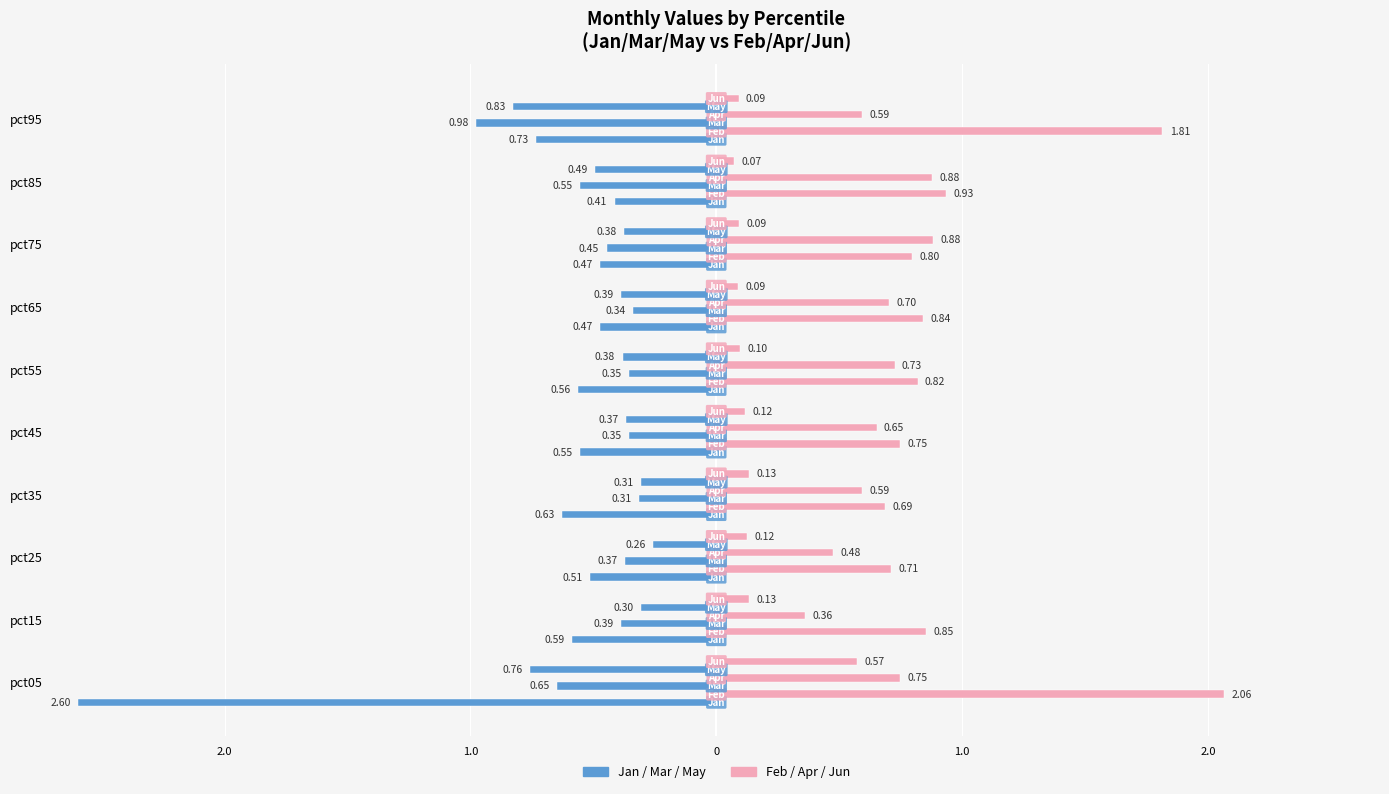

How many bars are there in each group?

6